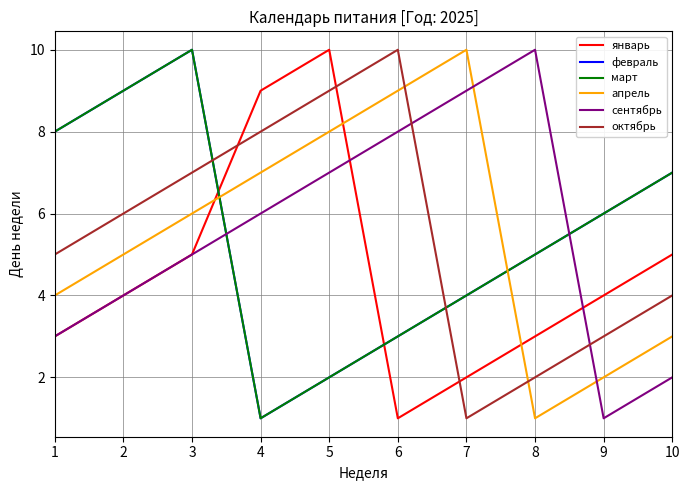

The февраль series shows 9 at 2. True or false?

True